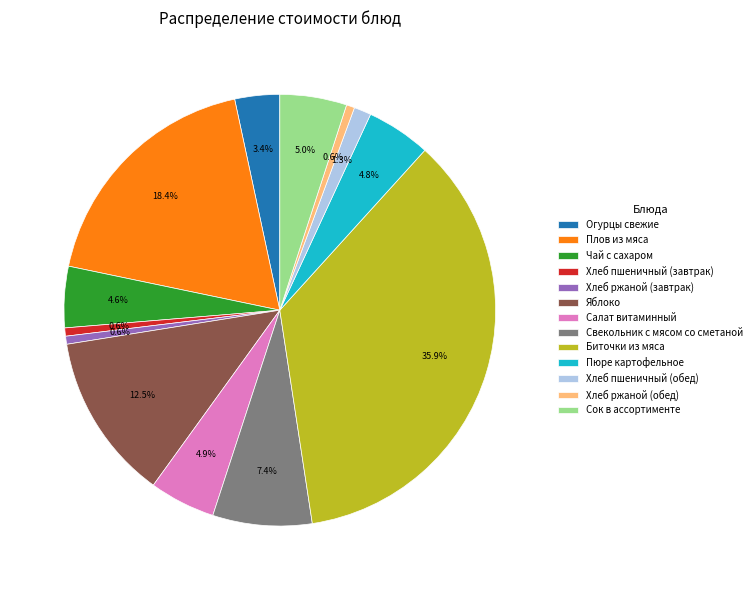

Count the number of slices in the pie.

13